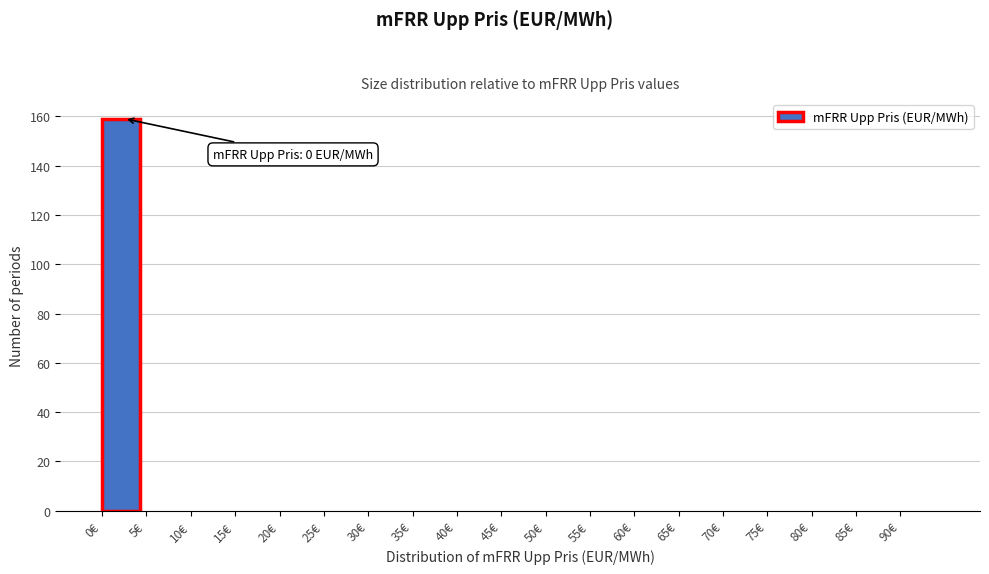

Which range on the x-axis has the tallest bar?

0 to 5